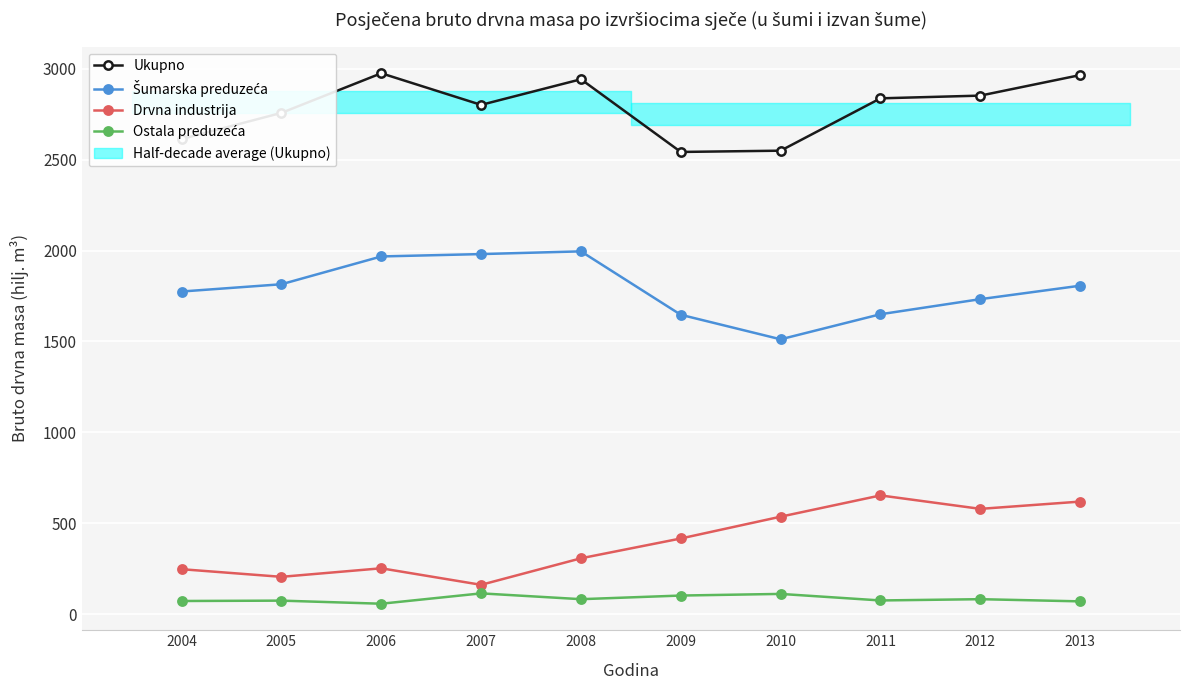

Reading left to right, extract all data points from this chart.

Ukupno: 2004=2614	2005=2758	2006=2976	2007=2802	2008=2943	2009=2543	2010=2550	2011=2838	2012=2853	2013=2966
Šumarska preduzeća: 2004=1775	2005=1815	2006=1968	2007=1981	2008=1996	2009=1647	2010=1512	2011=1650	2012=1733	2013=1807
Drvna industrija: 2004=247	2005=205	2006=252	2007=161	2008=307	2009=416	2010=536	2011=653	2012=579	2013=619
Ostala preduzeća: 2004=72	2005=74	2006=57	2007=114	2008=82	2009=102	2010=111	2011=75	2012=82	2013=70